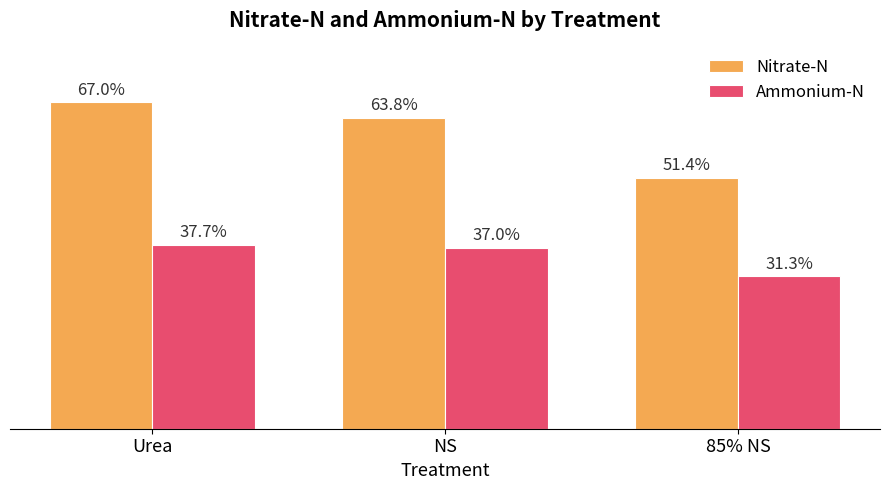

At which label is Ammonium-N closest to 34?

85% NS